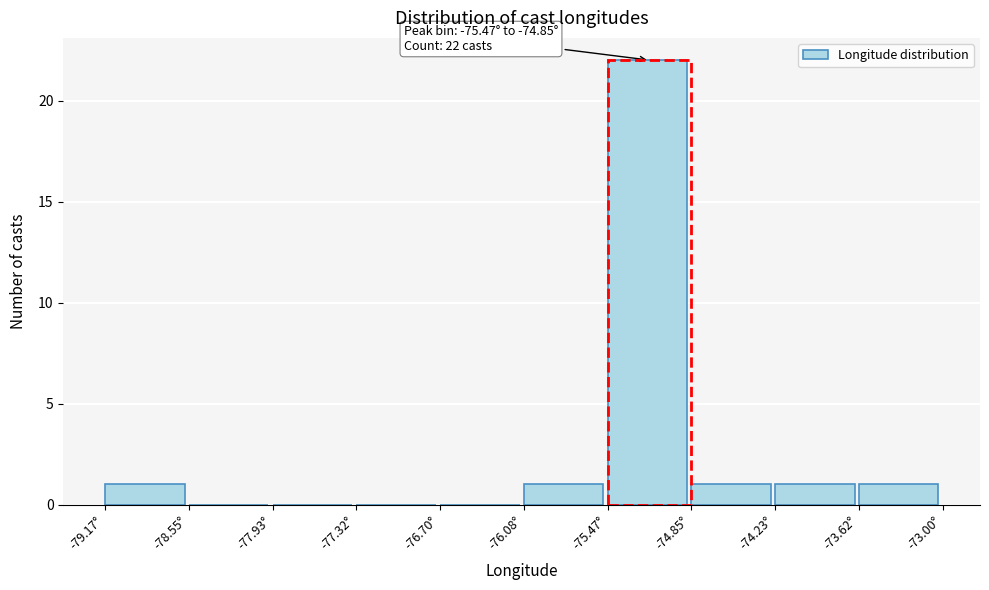

Which range on the x-axis has the tallest bar?

-75.5 to -74.9